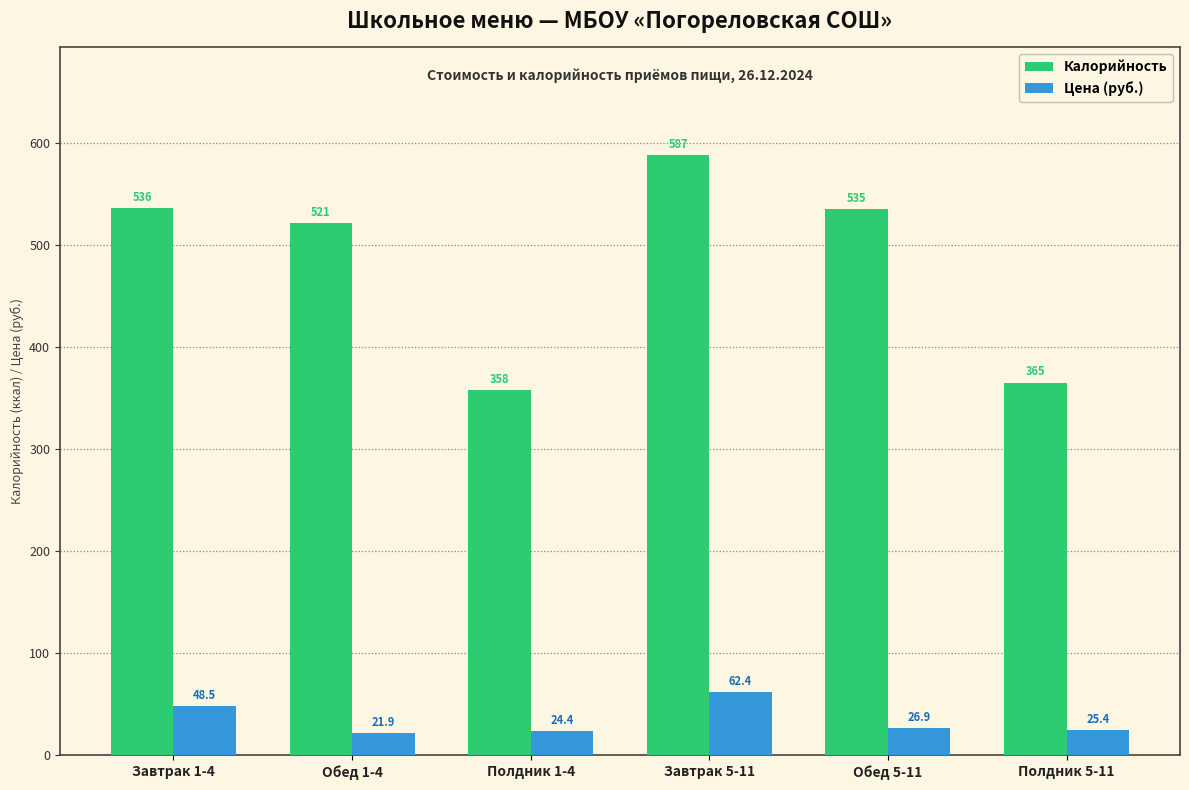

Rank the series by their maximum value, from lowest to highest.

Цена (руб.), Калорийность